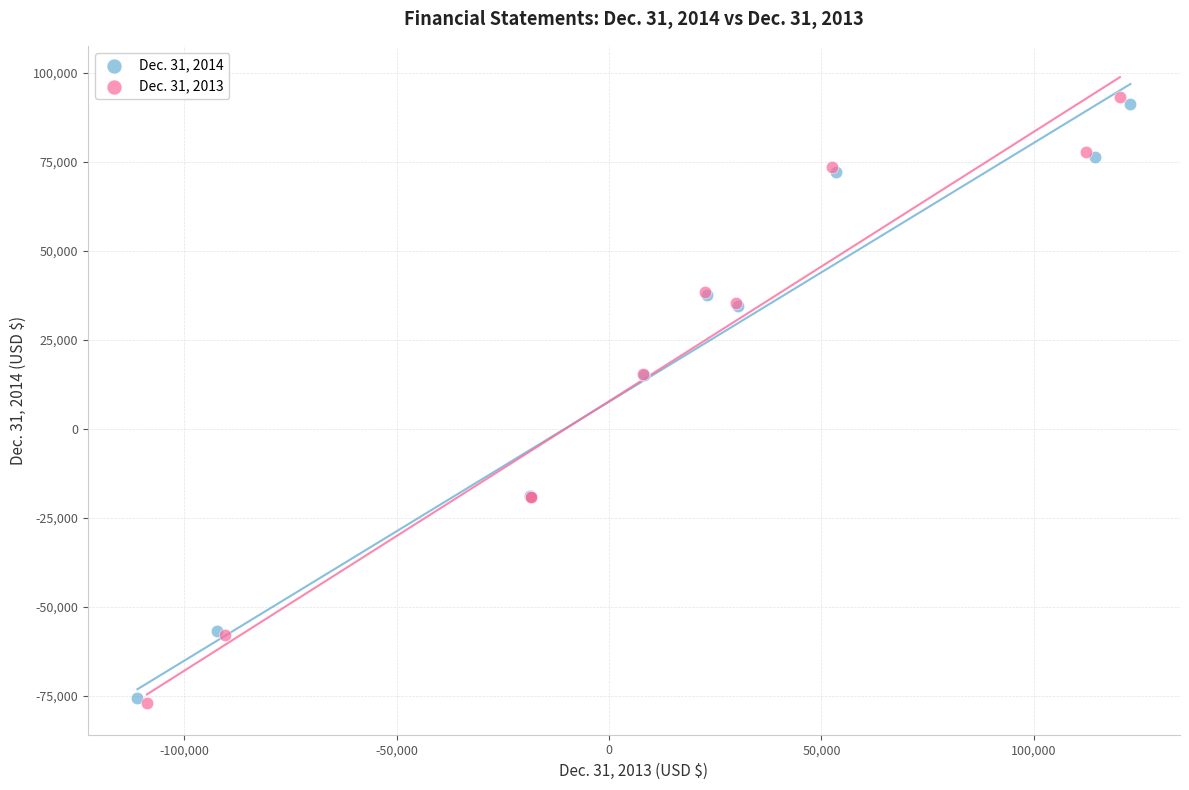

Which series has the widest spread of Y values?

Dec. 31, 2013